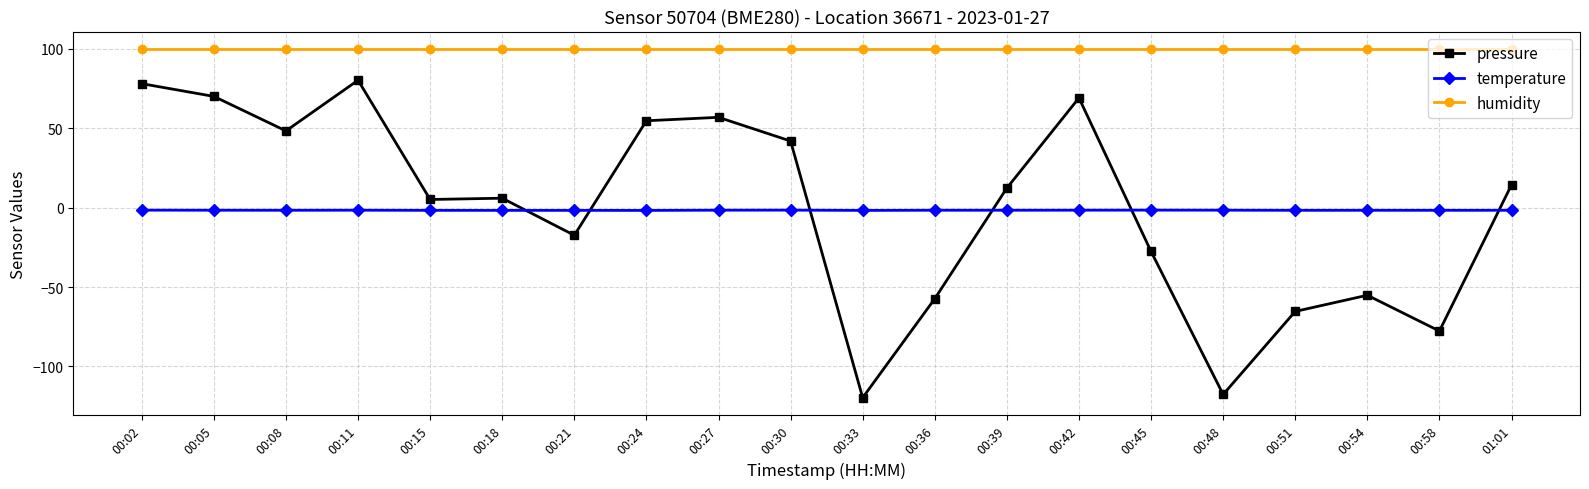

What is the value of the pressure point at the 11th from the left?

-119.7